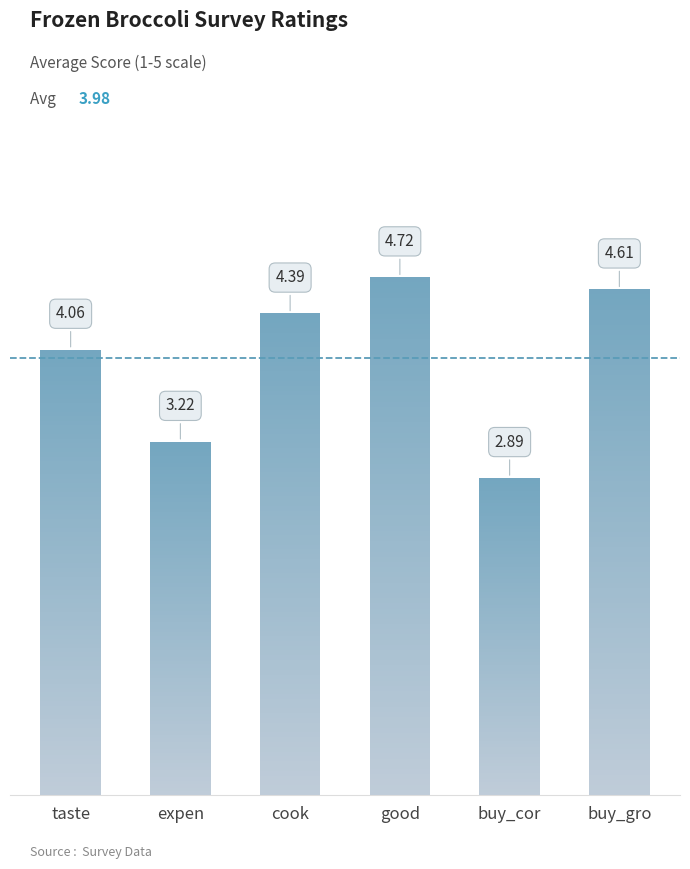

Which series has the largest range (max minus min)?

taste